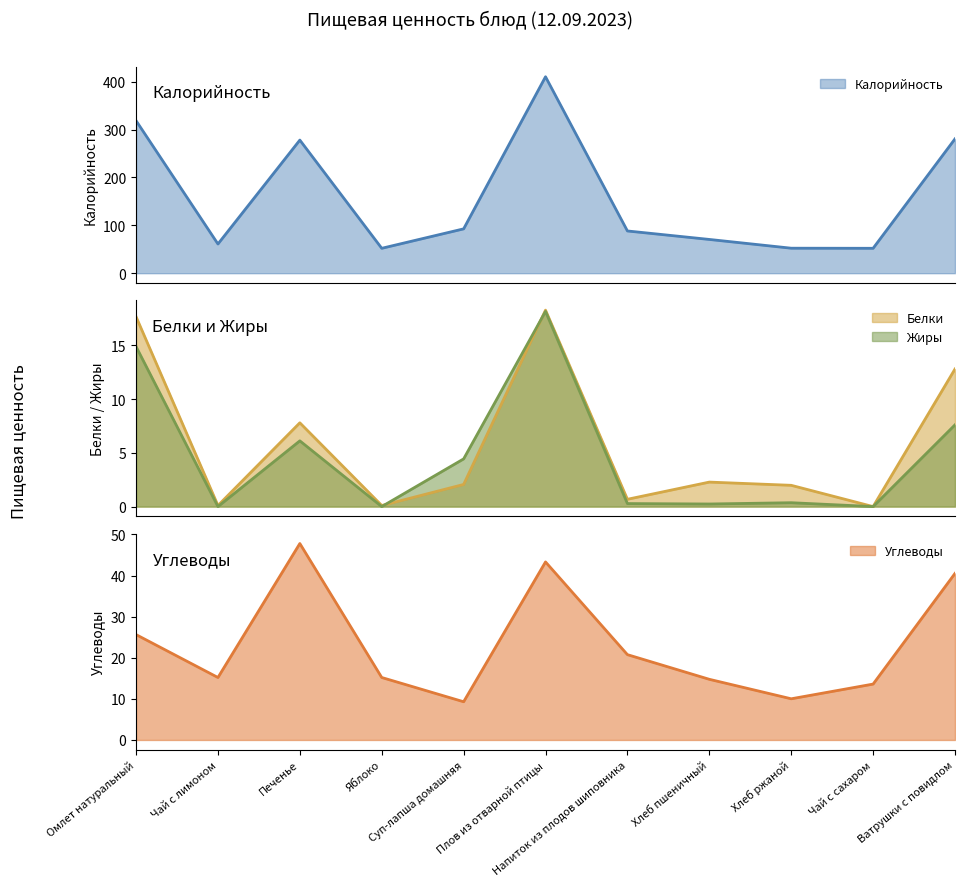

At which category does Калорийность reach its first local valley?

Чай с лимоном